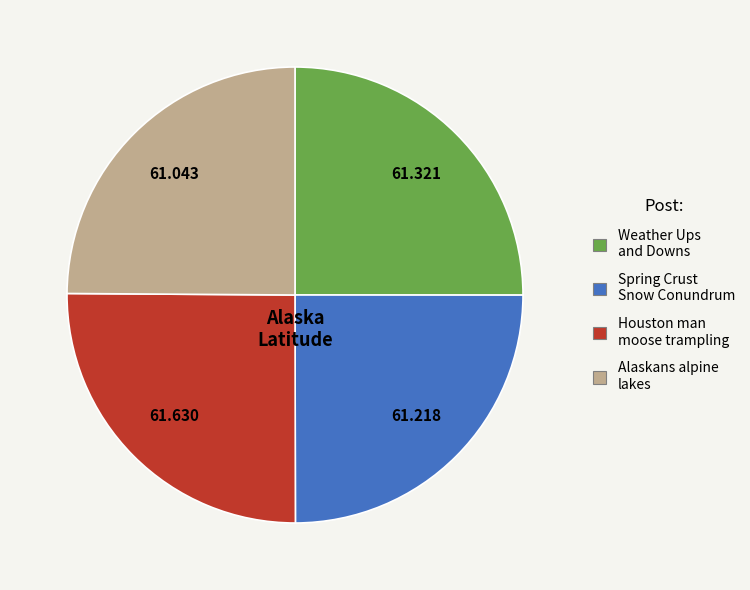

Does Houston man moose trampling account for over 50% of the chart?

No